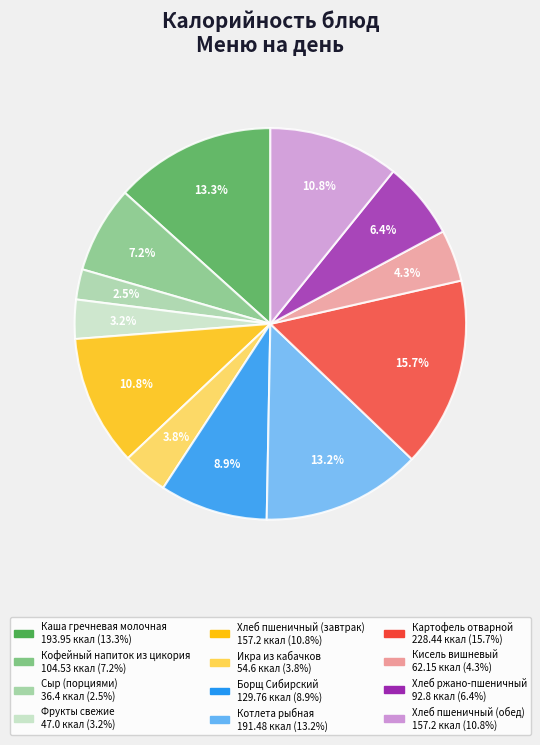

Is there a majority slice in this chart?

No